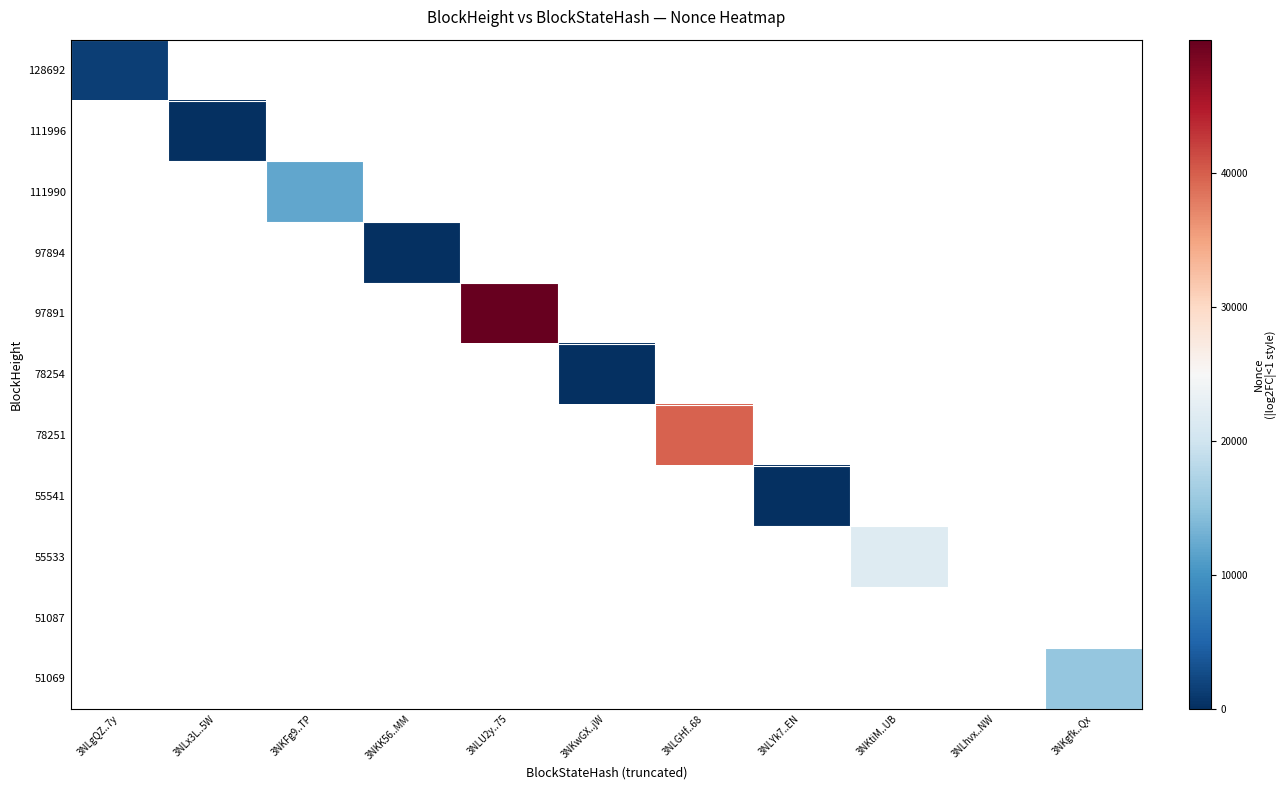

Which series changed the most between 3NLGHf..68 and 3NKtiM..UB?

78251